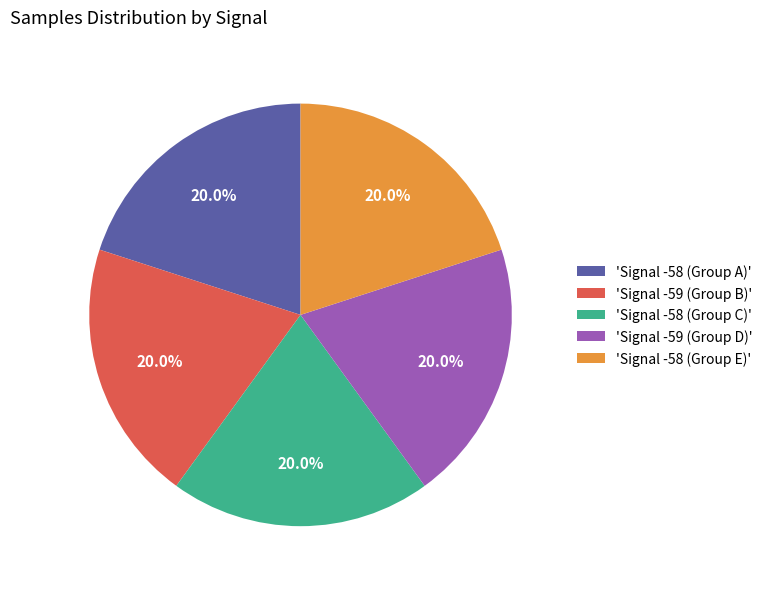

How many segments does this pie chart have?

5